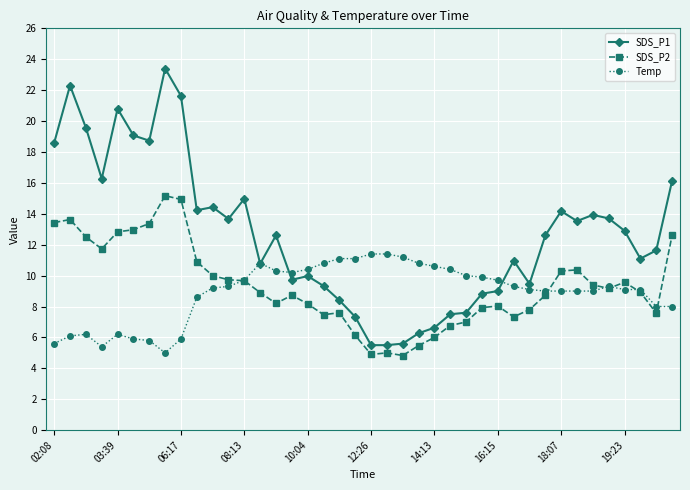

Which series has the widest spread of values?

SDS_P1